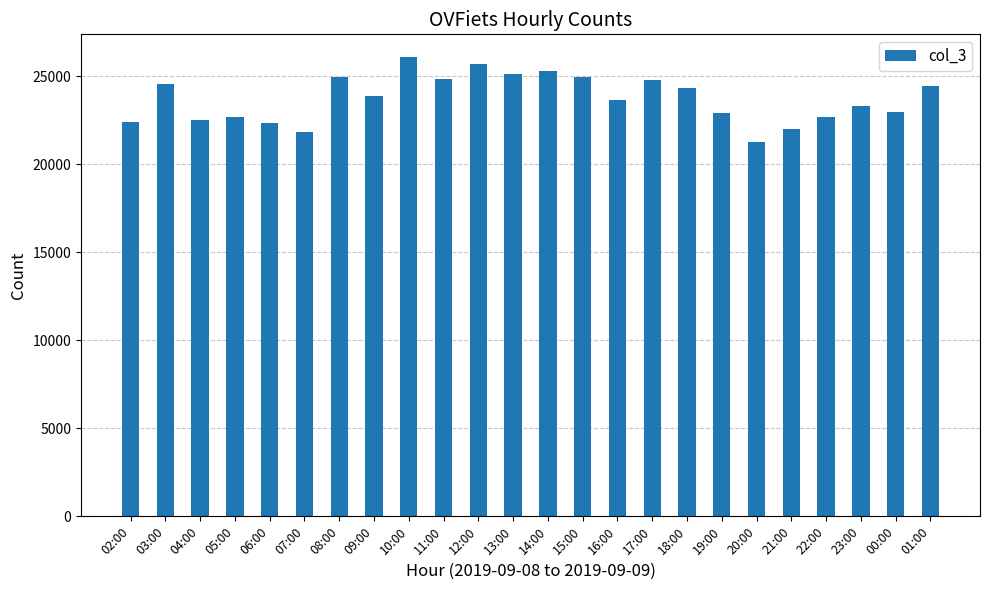

Between 15:00 and 09:00, which is larger?

15:00